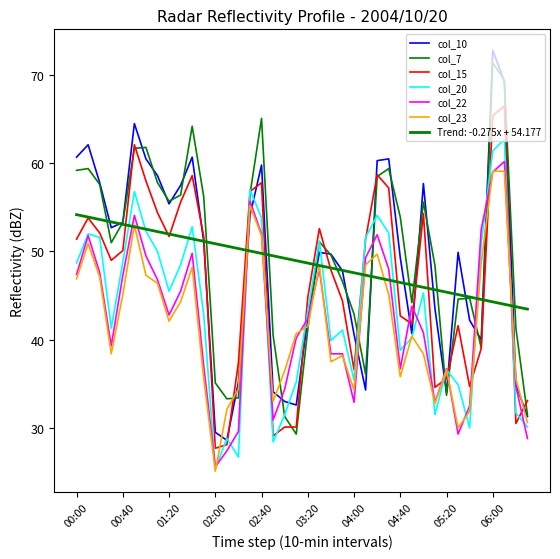

What is the greatest value displayed?

72.8